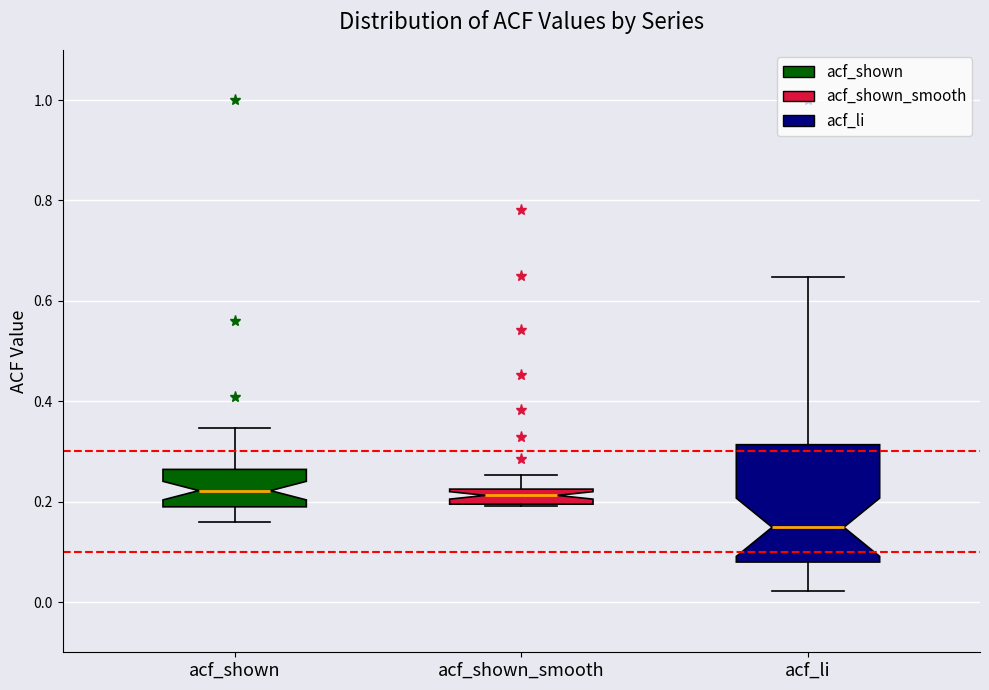

Reading left to right, transcribe this box plot: for each box, give where its median line is, the range the box spans, and where its two whiskers end, as read against the y-axis. The values are not printed on the chart, so give them approximately, as read against the axis.

acf_shown: median 0.22, box 0.18 to 0.26, whiskers 0.16 to 0.34
acf_shown_smooth: median 0.22 (inside the box), box 0.20 to 0.22, whiskers 0.20 to 0.26
acf_li: median 0.14, box 0.08 to 0.32, whiskers 0.02 to 0.64